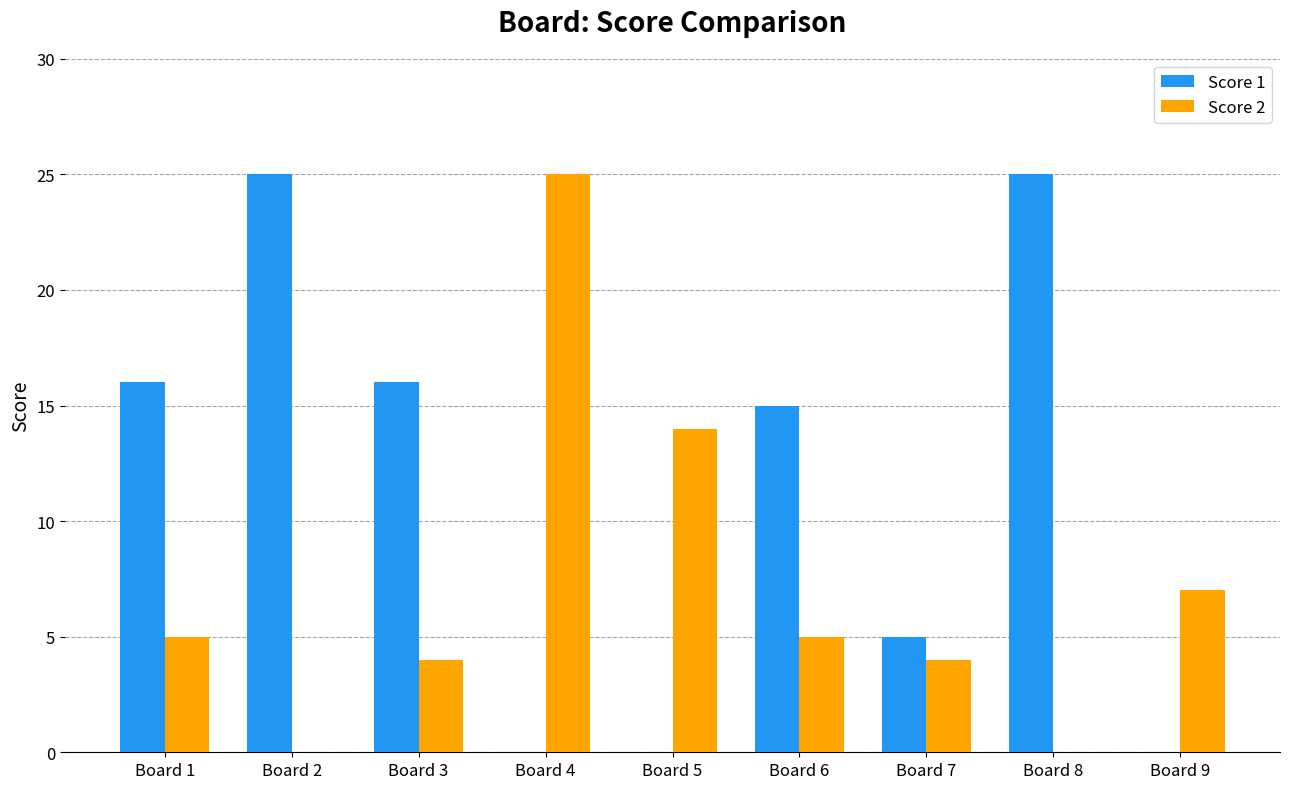

What is the spread (max minus min) of values at Board 1?

11